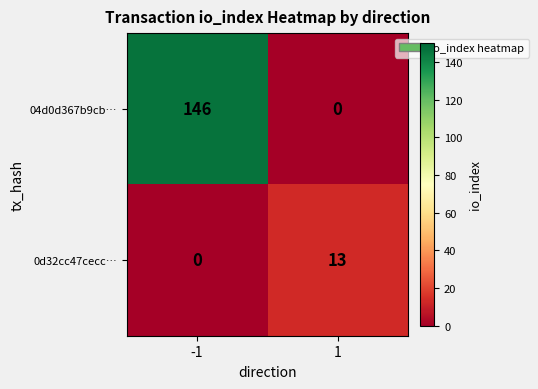

At which category is the sum across all series the highest?

-1